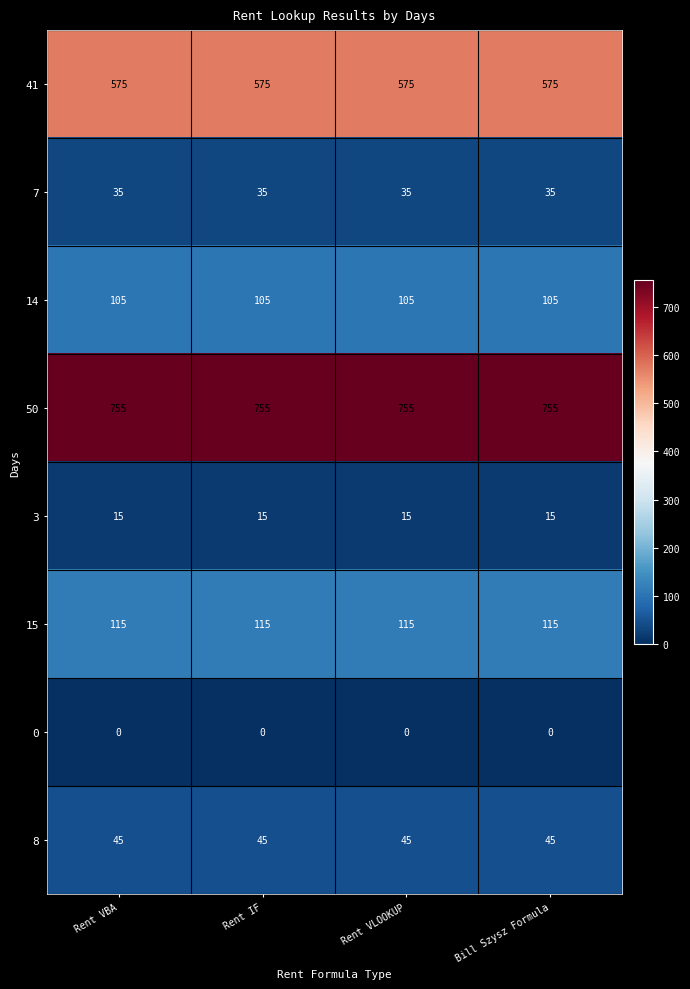

At how many categories does at least one series exceed 326?

4